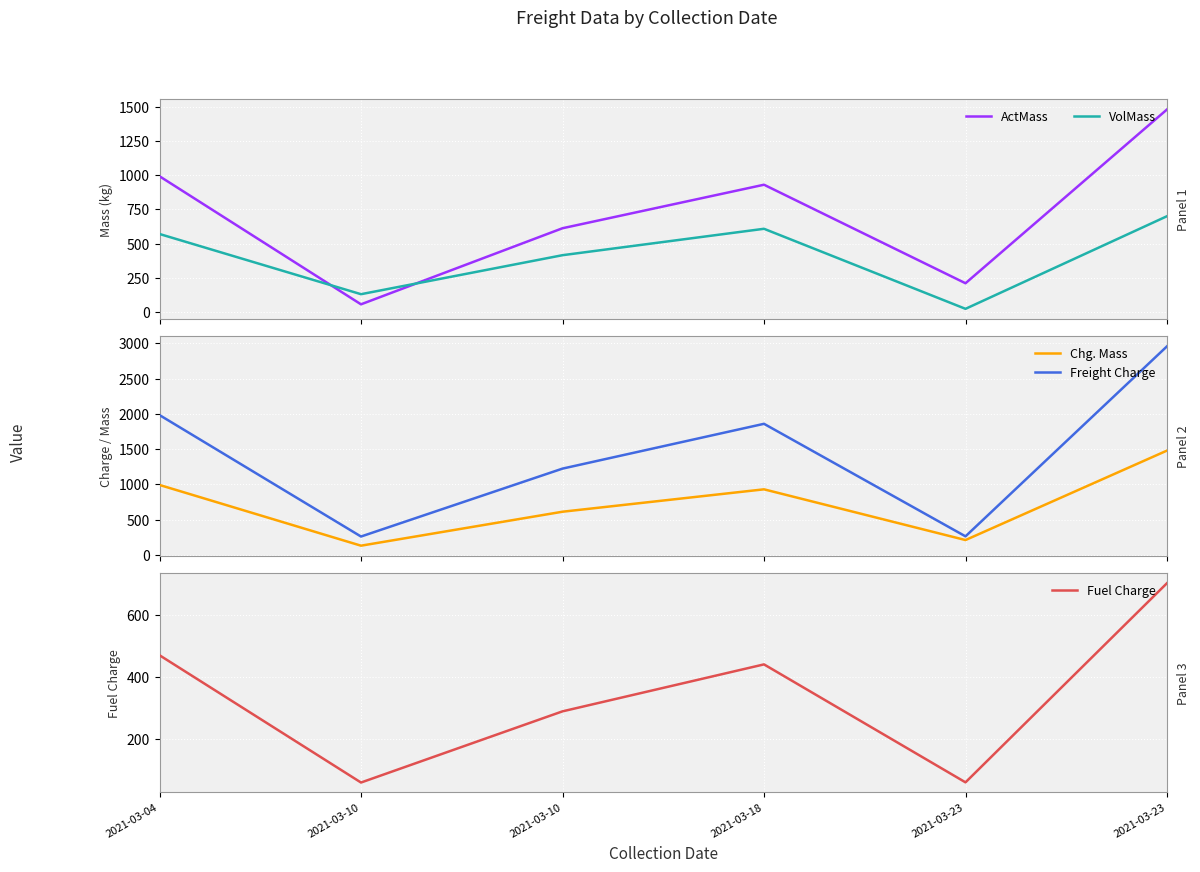

Rank the series by their maximum value, from highest to lowest.

Freight Charge, ActMass, Chg. Mass, Fuel Charge, VolMass